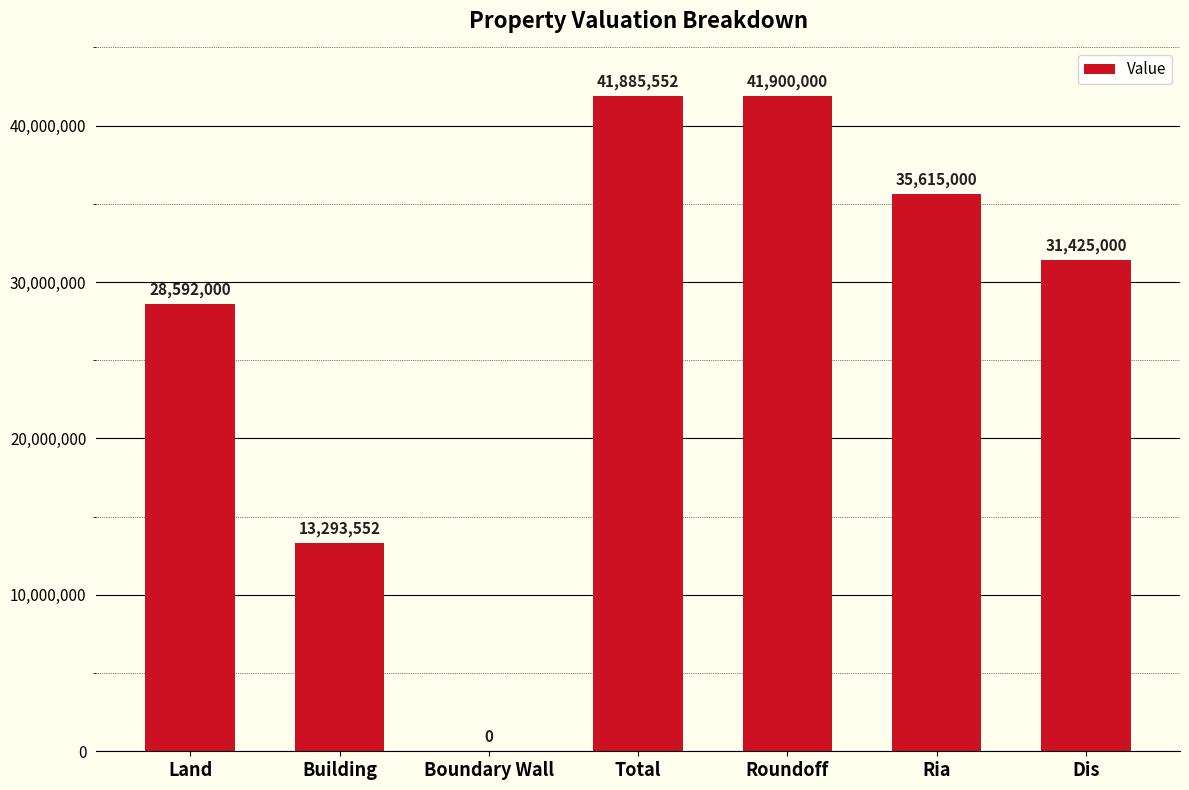

Is it true that the value at Total is 41885552?

True